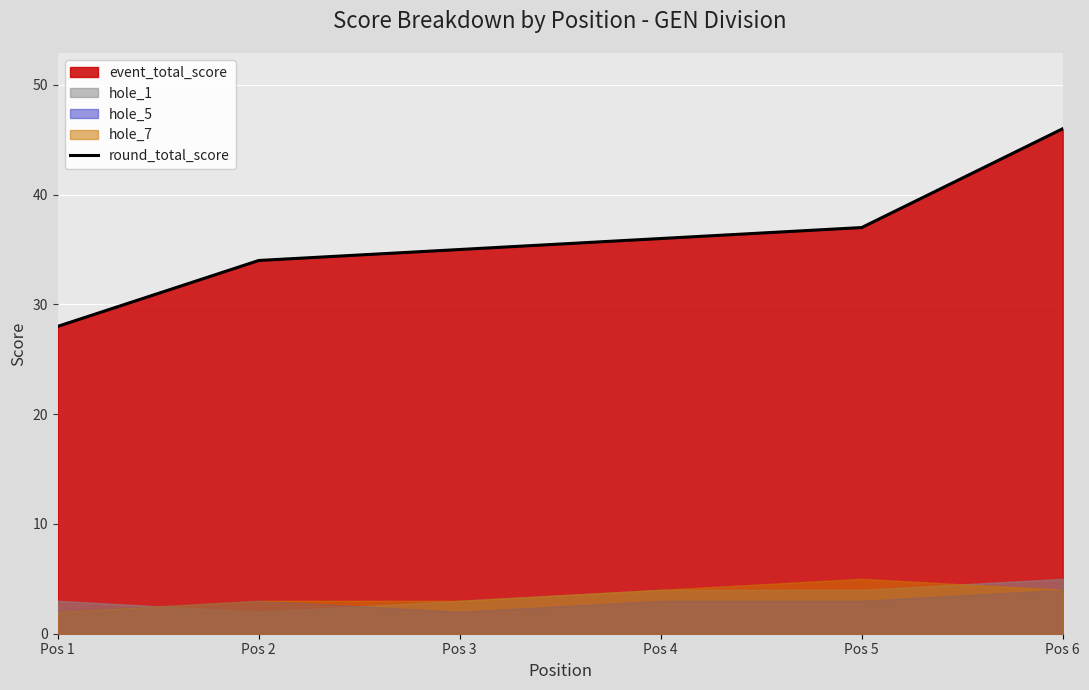

Rank the categories by value from highest to lowest.

Pos 6, Pos 5, Pos 4, Pos 3, Pos 2, Pos 1